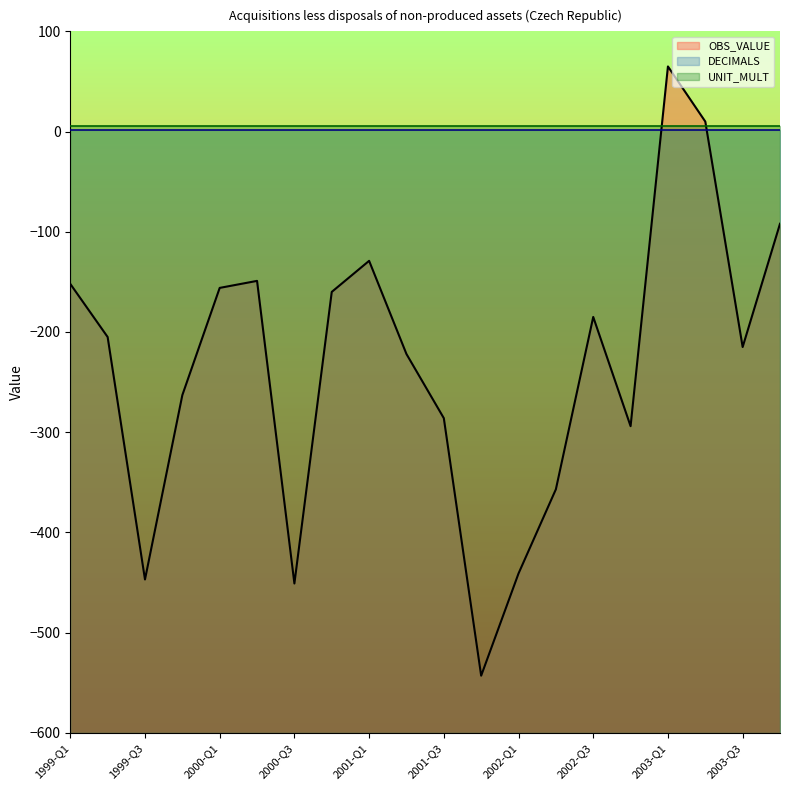

Rank the series by their maximum value, from lowest to highest.

DECIMALS, UNIT_MULT, OBS_VALUE